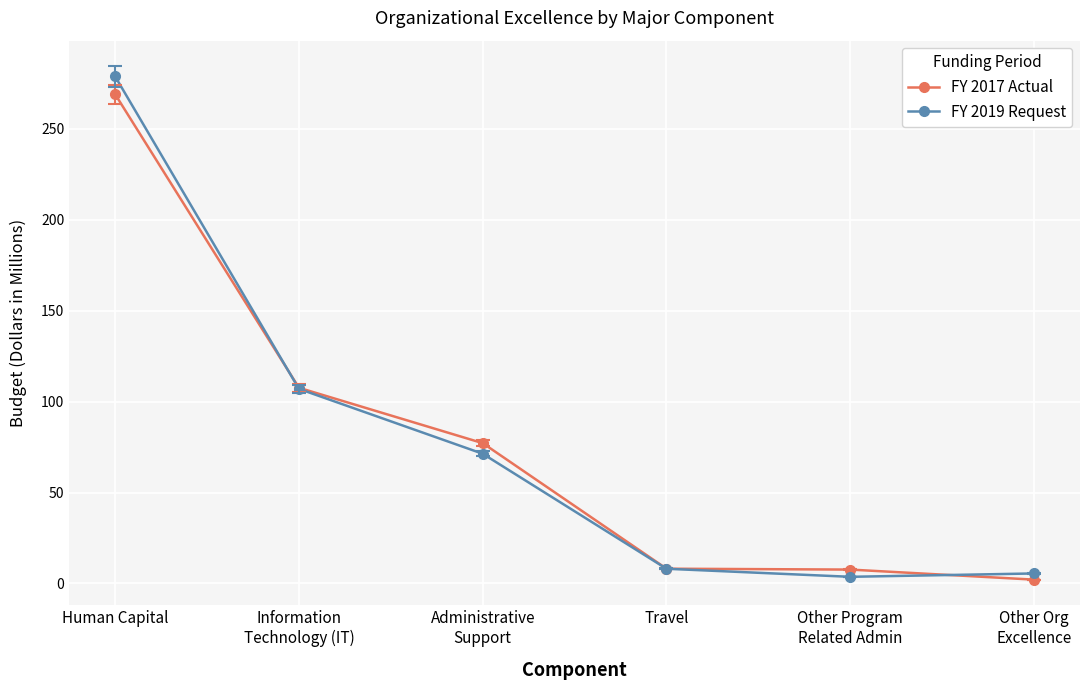

What is the value of the FY 2019 Request point at the 6th from the left?

5.5